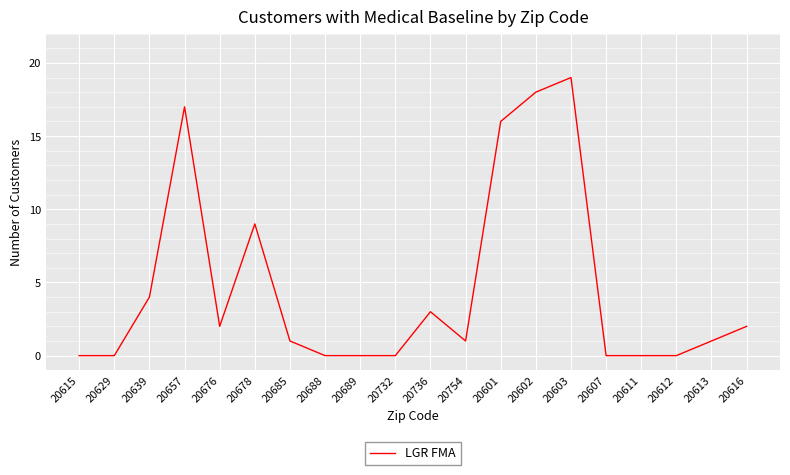

At which category does the chart reach its peak across all series?

20603